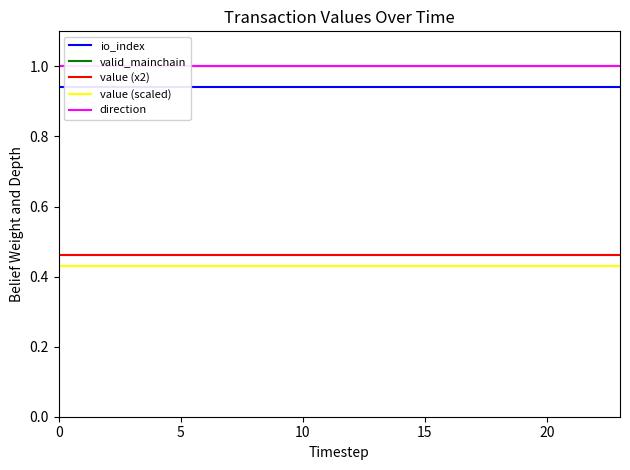

The value (x2) series shows 0.8 at 23. True or false?

False